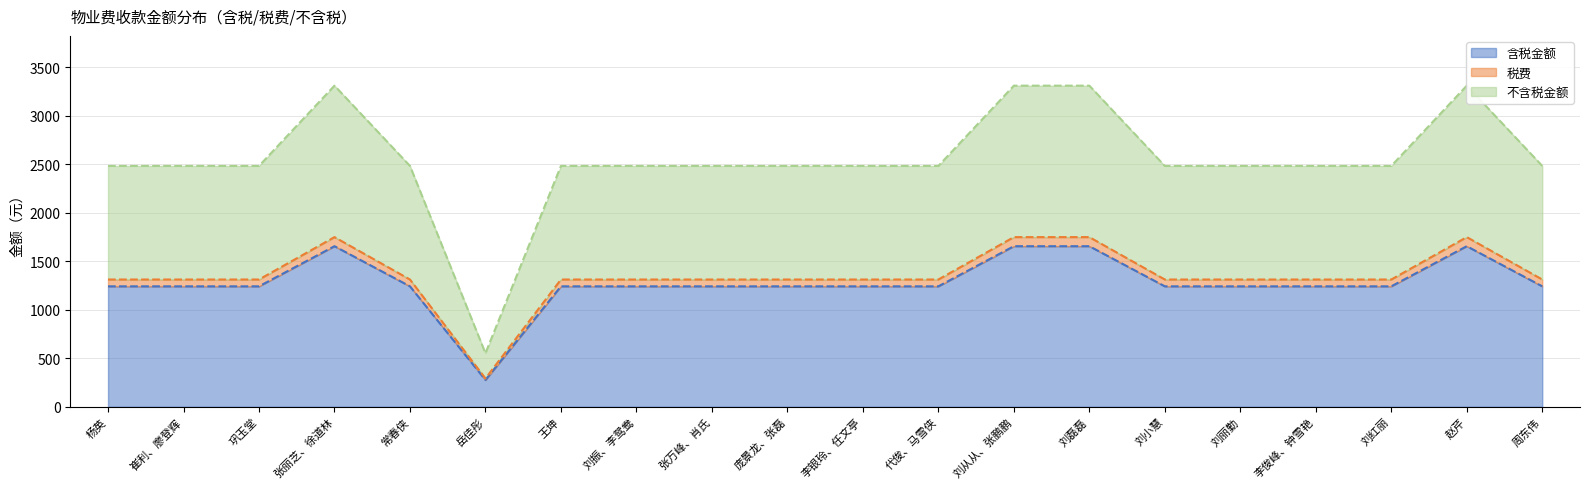

Is it true that 含税金额 equals 2740.2 at 张丽芝、徐道林?

False